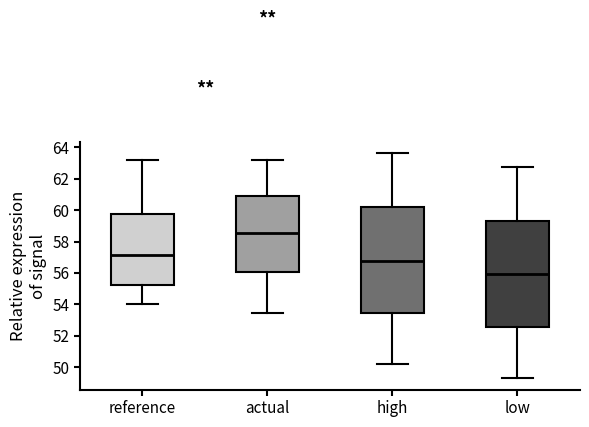

Reading left to right, transcribe this box plot: for each box, give where its median line is, the range the box spans, and where its two whiskers end, as read against the y-axis. The values are not printed on the chart, so give them approximately, as read against the axis.

reference: median 57.2, box 55.2 to 59.8, whiskers 54.0 to 63.2
actual: median 58.6, box 56.0 to 61.0, whiskers 53.4 to 63.2
high: median 56.8, box 53.4 to 60.2, whiskers 50.2 to 63.6
low: median 56.0, box 52.6 to 59.2, whiskers 49.2 to 62.8